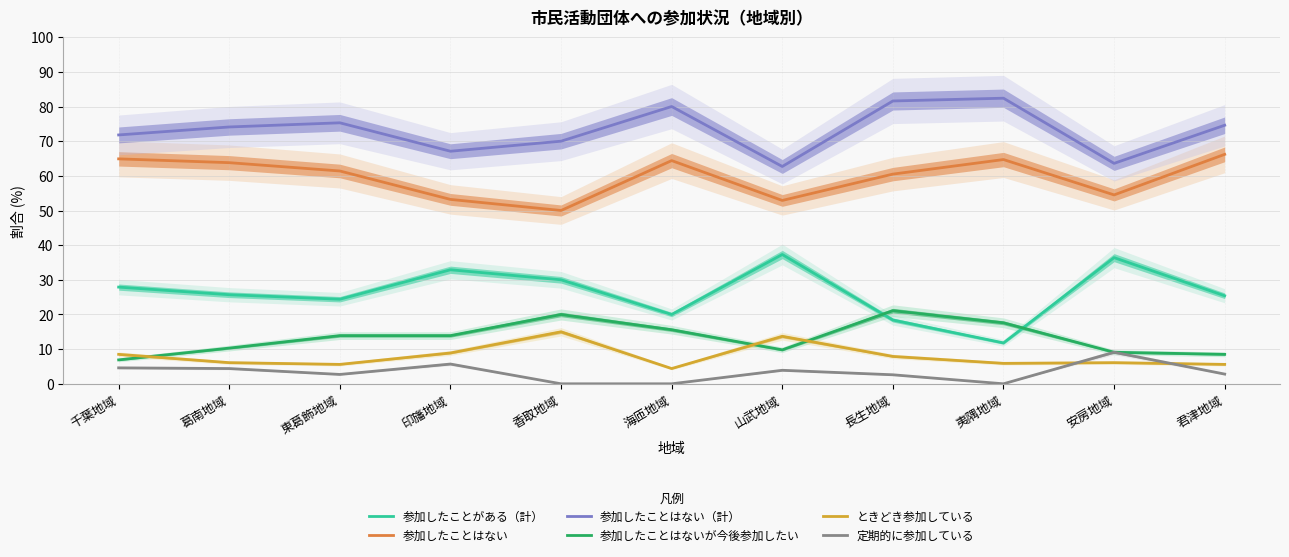

How many data points in 定期的に参加している are above 2?

8